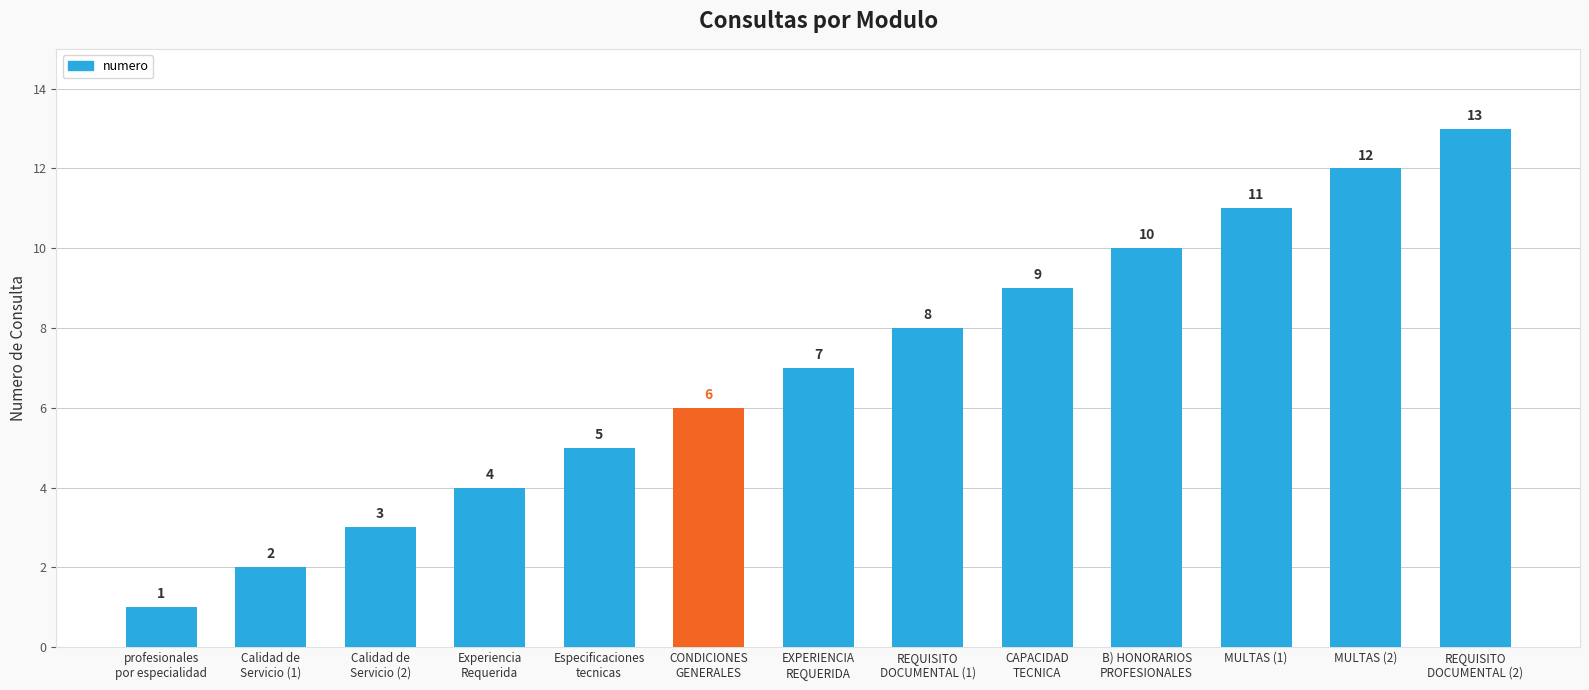

Rank the categories by value from highest to lowest.

REQUISITO
DOCUMENTAL (2), MULTAS (2), MULTAS (1), B) HONORARIOS
PROFESIONALES, CAPACIDAD
TECNICA, REQUISITO
DOCUMENTAL (1), EXPERIENCIA
REQUERIDA, CONDICIONES
GENERALES, Especificaciones
tecnicas, Experiencia
Requerida, Calidad de
Servicio (2), Calidad de
Servicio (1), profesionales
por especialidad